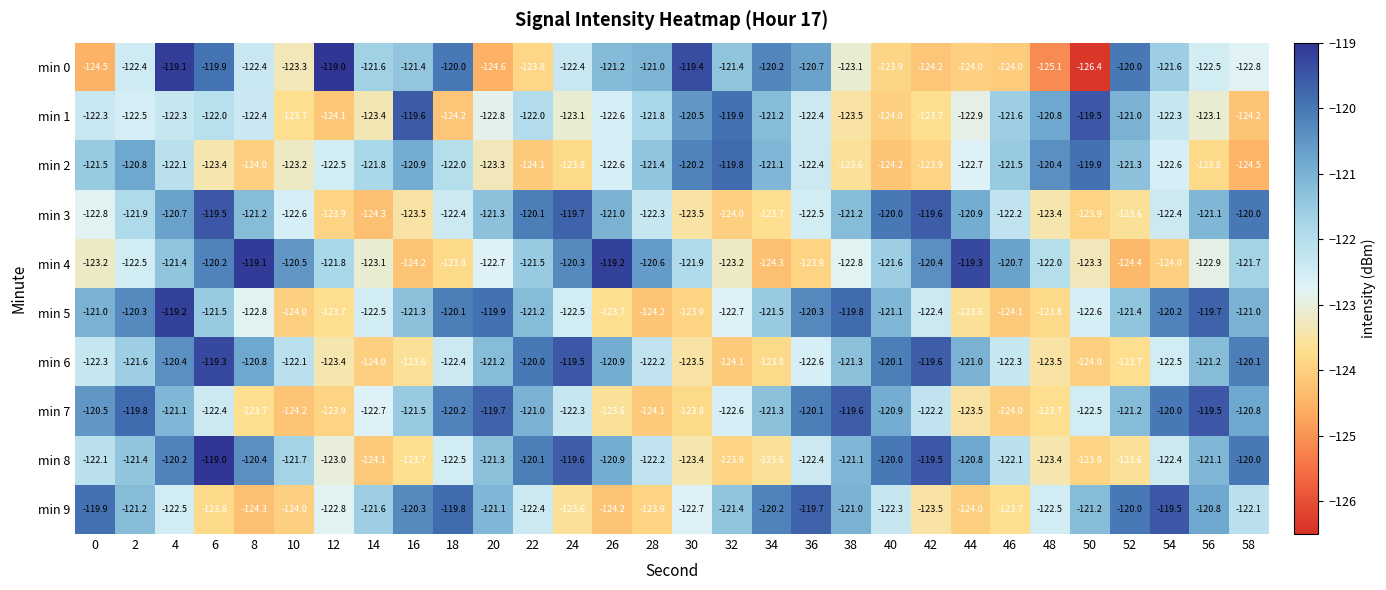

How many distinct data groups are displayed?

10